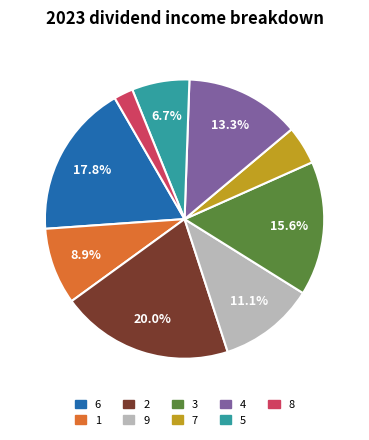

What percentage is the 9 slice, to the nearest percent?

11%